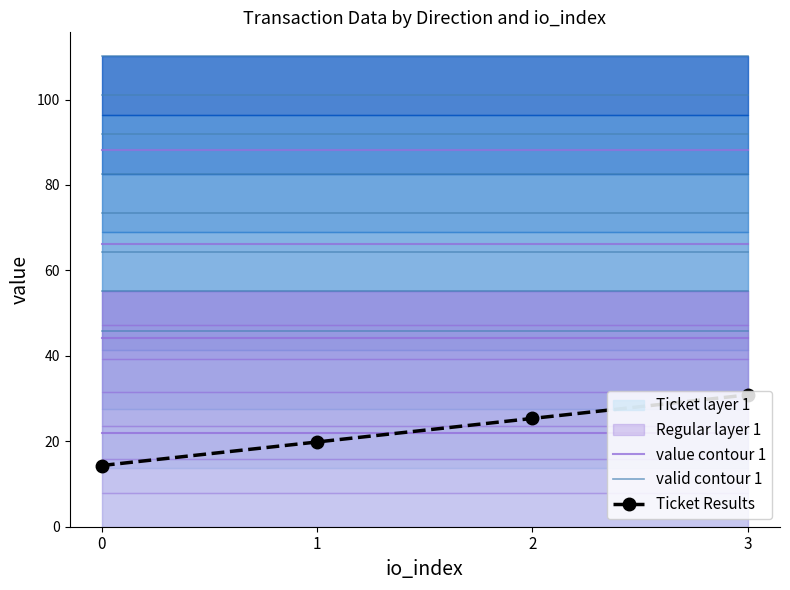

What is the value of the value contour 1 point at the 4th from the left?

22.0